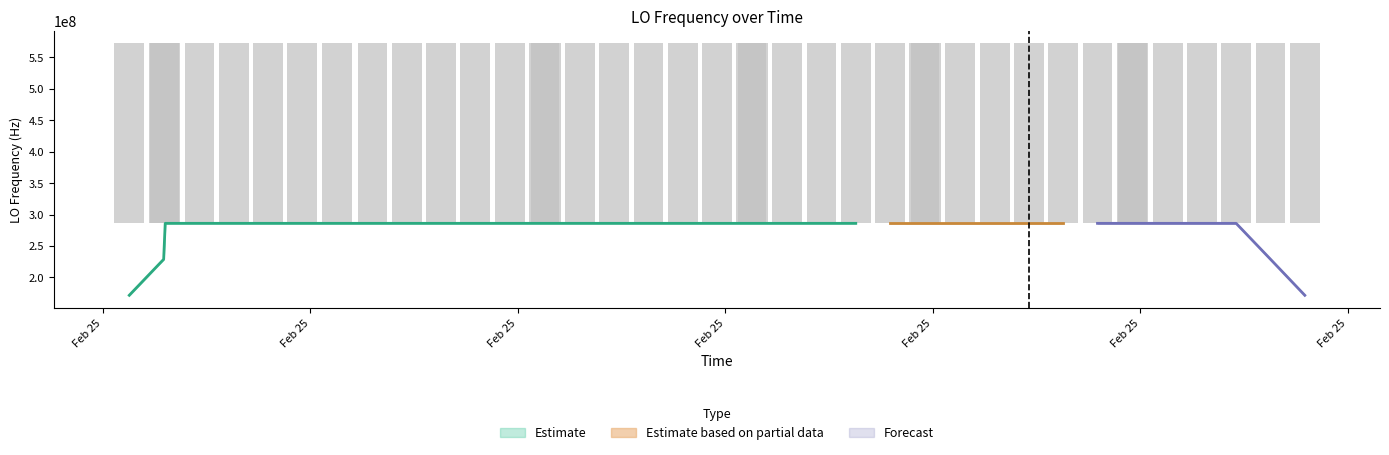

What is the value of the 6th bar from the left?

286044064.4